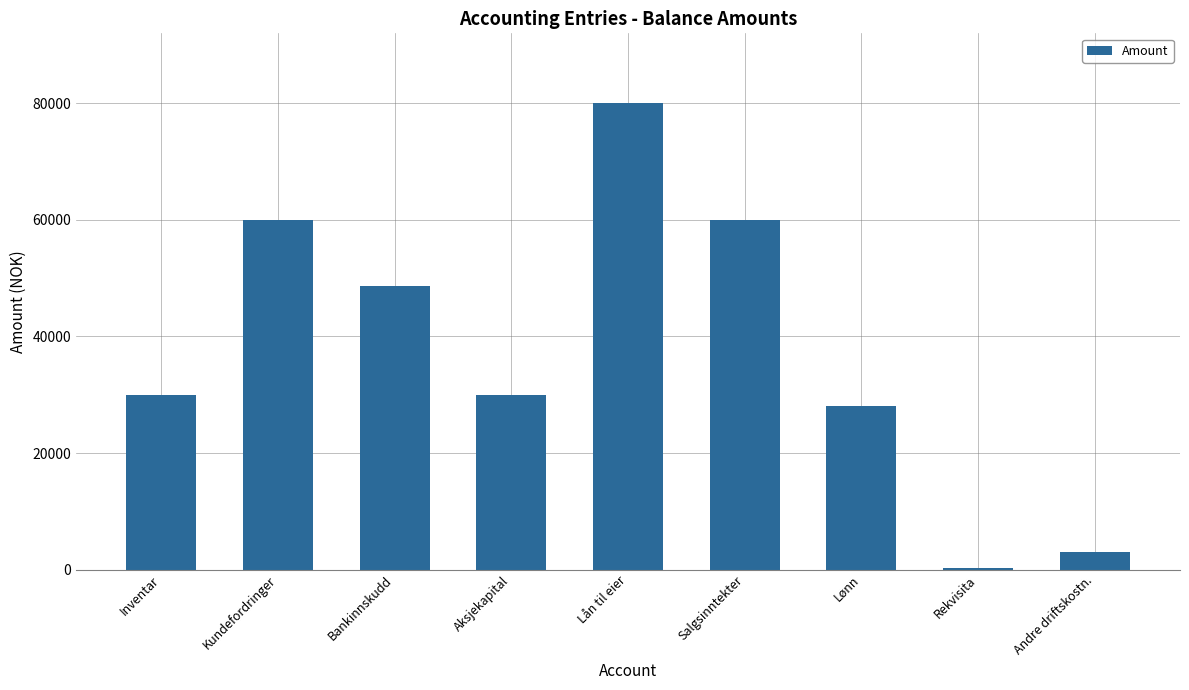

At which category does the chart reach its peak across all series?

Lån til eier